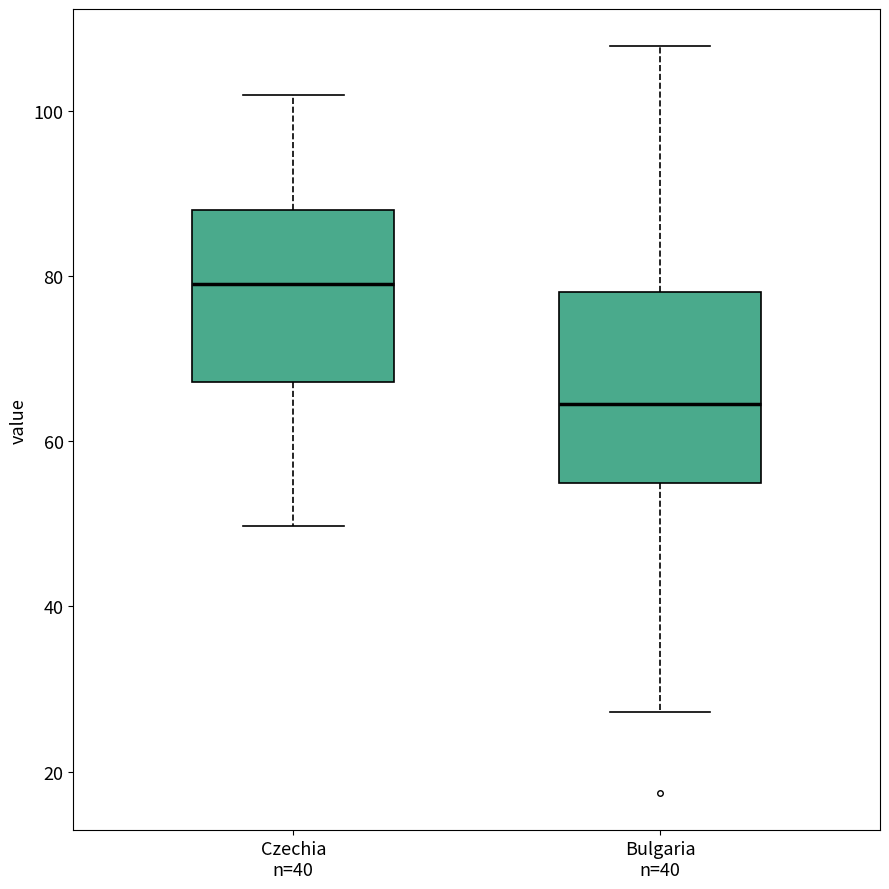

Which box has the lowest median line?

Bulgaria n=40